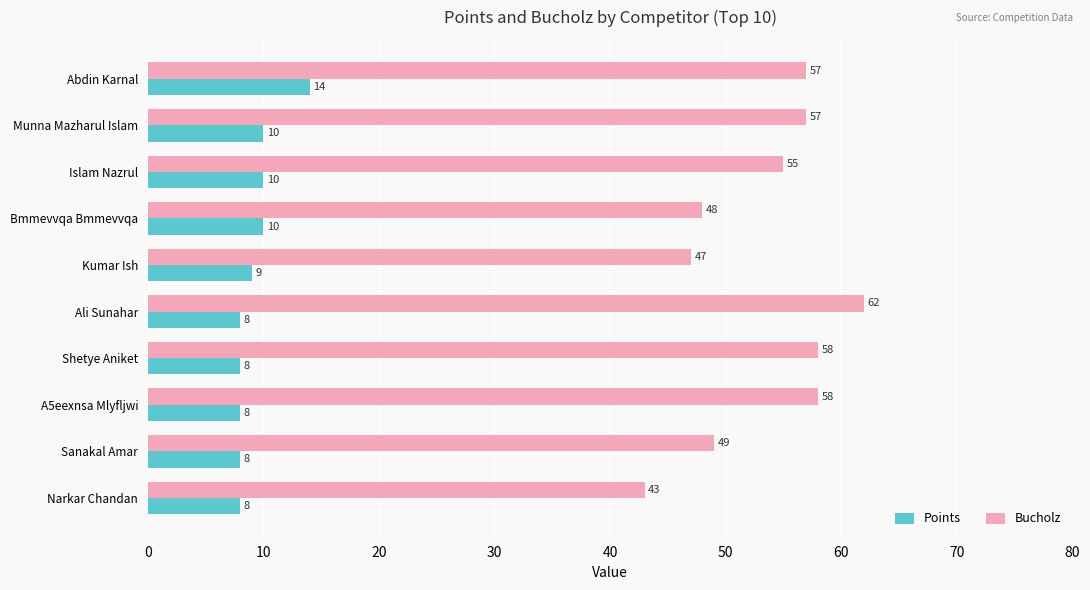

What is the greatest value displayed?

62